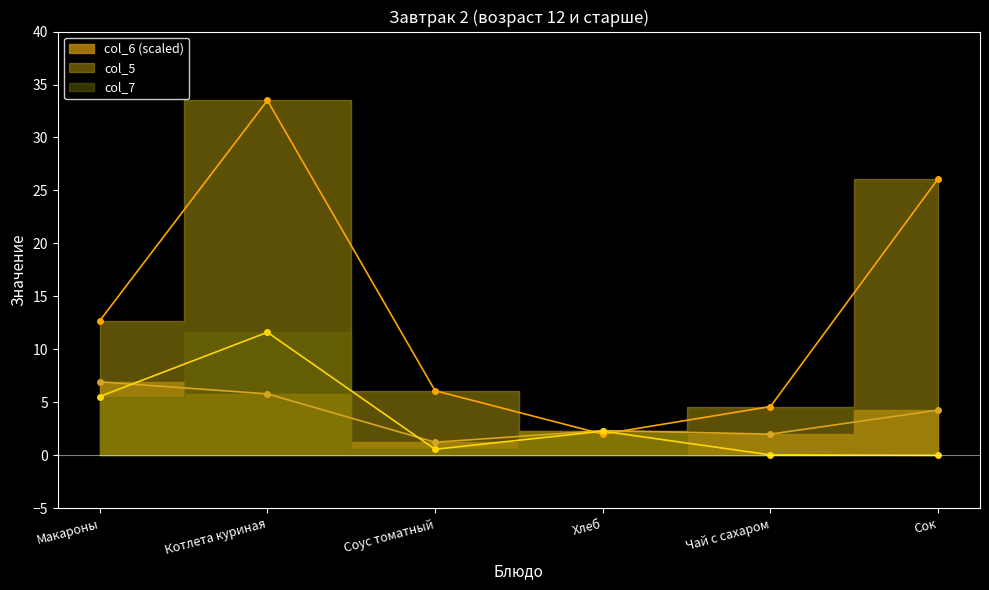

Is the value of col_5 at Соус томатный greater than the value of col_6 at Сок?

Yes